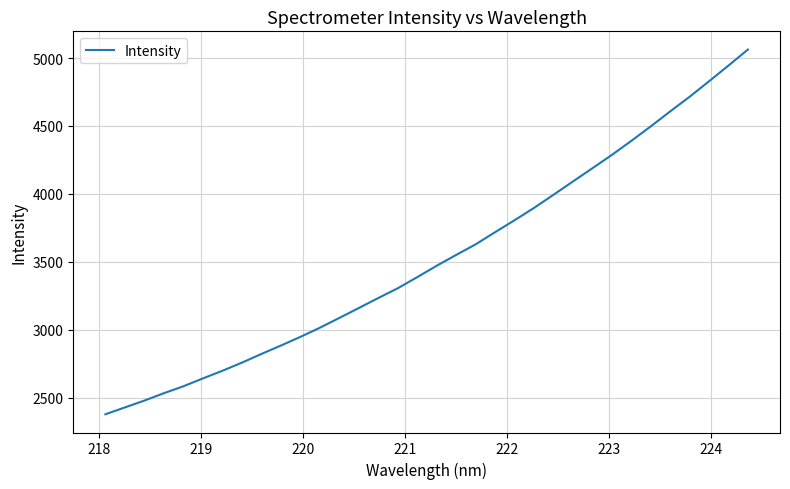

What is the greatest value displayed?

5062.2